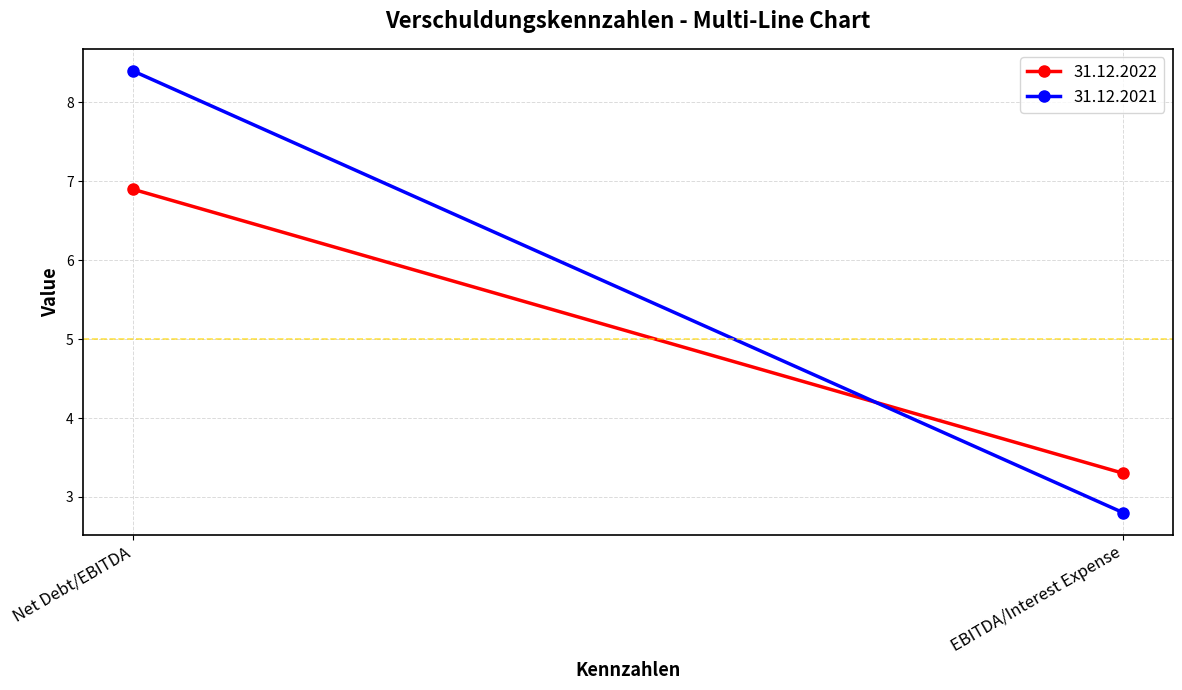

Which series changed the most between Net Debt/EBITDA and EBITDA/Interest Expense?

31.12.2021